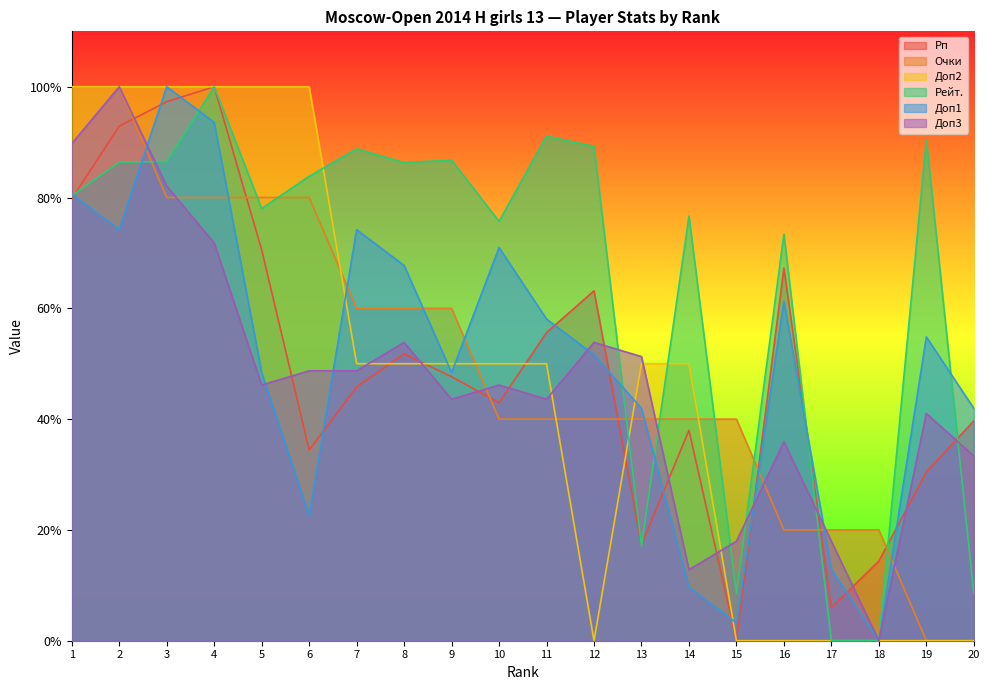

At how many categories does at least one series exceed 45?

16